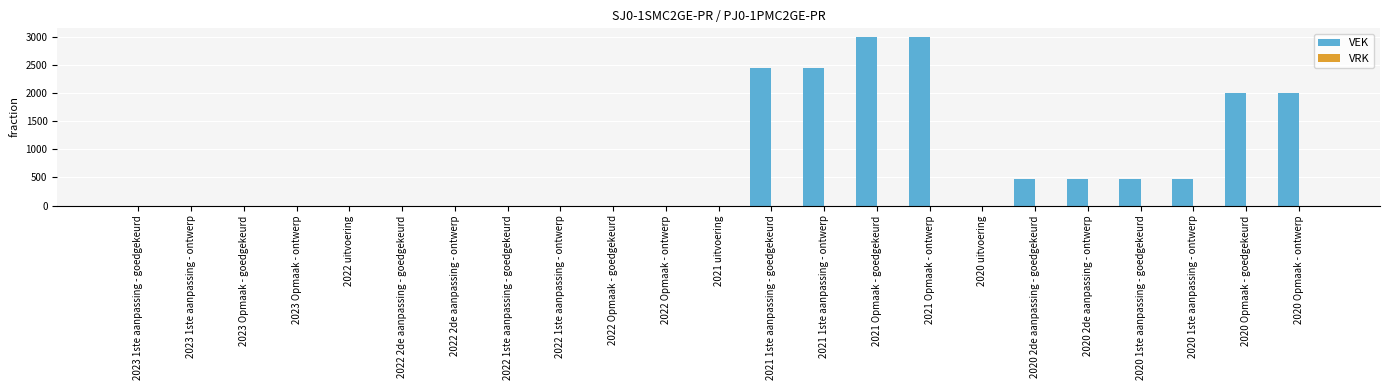

Reading right to left, transcribe all the data shown in this chart.

2020 Opmaak - ontwerp=2000	2020 Opmaak - goedgekeurd=2000	2020 1ste aanpassing - ontwerp=477	2020 1ste aanpassing - goedgekeurd=477	2020 2de aanpassing - ontwerp=477	2020 2de aanpassing - goedgekeurd=477	2020 uitvoering=0	2021 Opmaak - ontwerp=3000	2021 Opmaak - goedgekeurd=3000	2021 1ste aanpassing - ontwerp=2453	2021 1ste aanpassing - goedgekeurd=2453	2021 uitvoering=0	2022 Opmaak - ontwerp=0	2022 Opmaak - goedgekeurd=0	2022 1ste aanpassing - ontwerp=0	2022 1ste aanpassing - goedgekeurd=0	2022 2de aanpassing - ontwerp=0	2022 2de aanpassing - goedgekeurd=0	2022 uitvoering=0	2023 Opmaak - ontwerp=0	2023 Opmaak - goedgekeurd=0	2023 1ste aanpassing - ontwerp=0	2023 1ste aanpassing - goedgekeurd=0